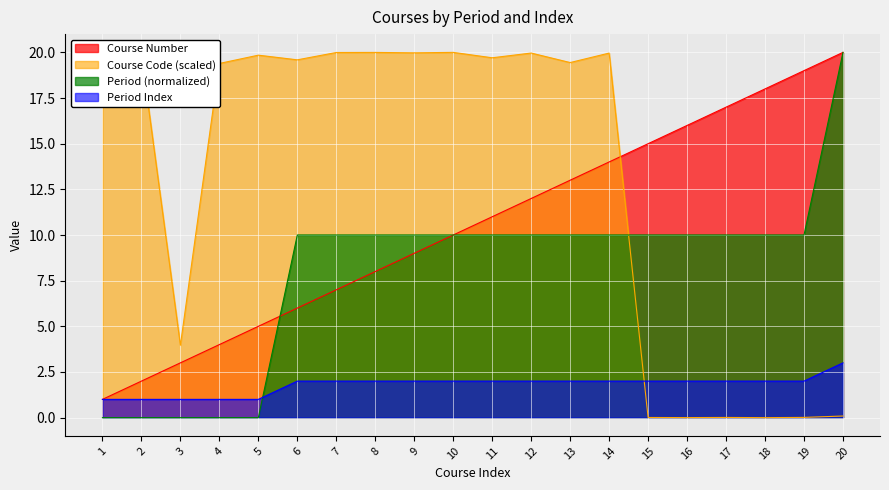

List the series in order of their peak value, highest first.

Course Number, Course Code, Normalized Period